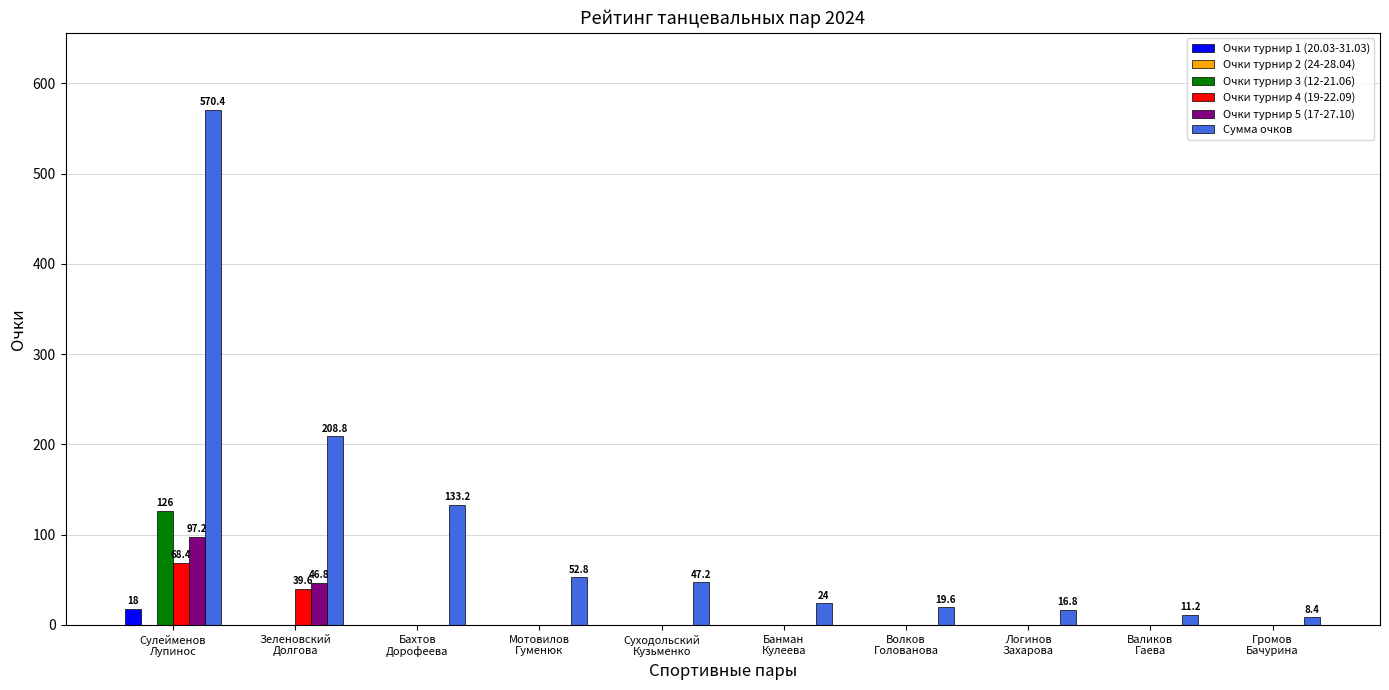

Read the Очки турнир 5 (17-27.10) value at Сулейменов
Лупинос.

97.2